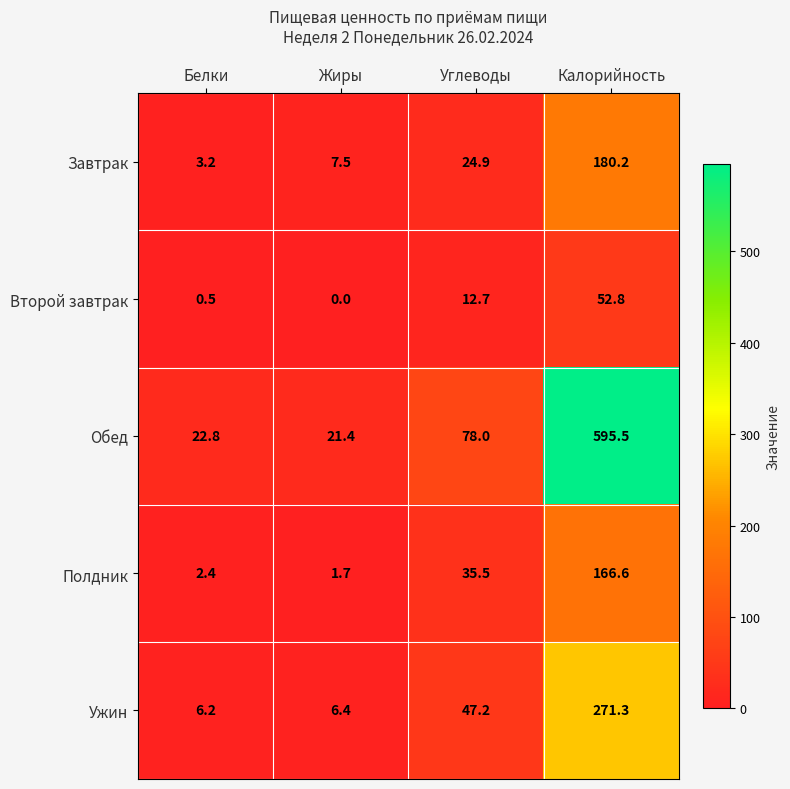

What is the sum of all Ужин values?

331.1